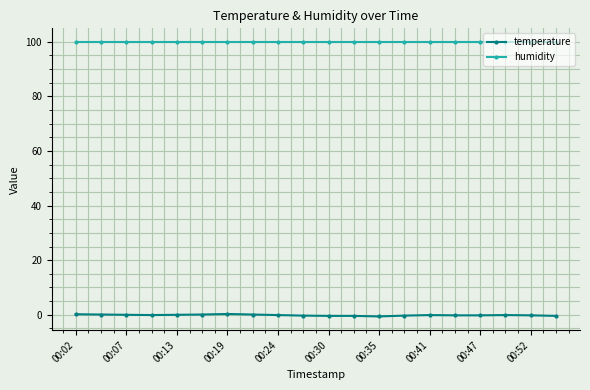

How many series are shown in this chart?

2